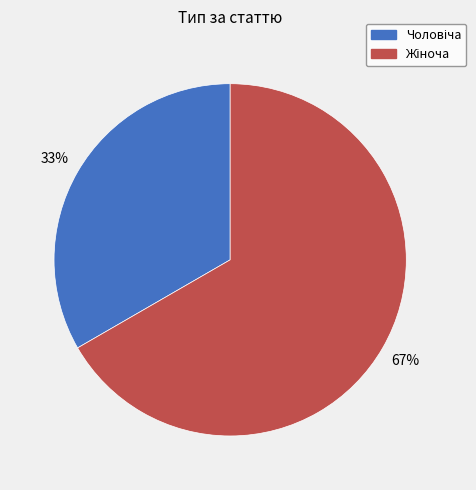

Does any single category account for the majority?

Yes